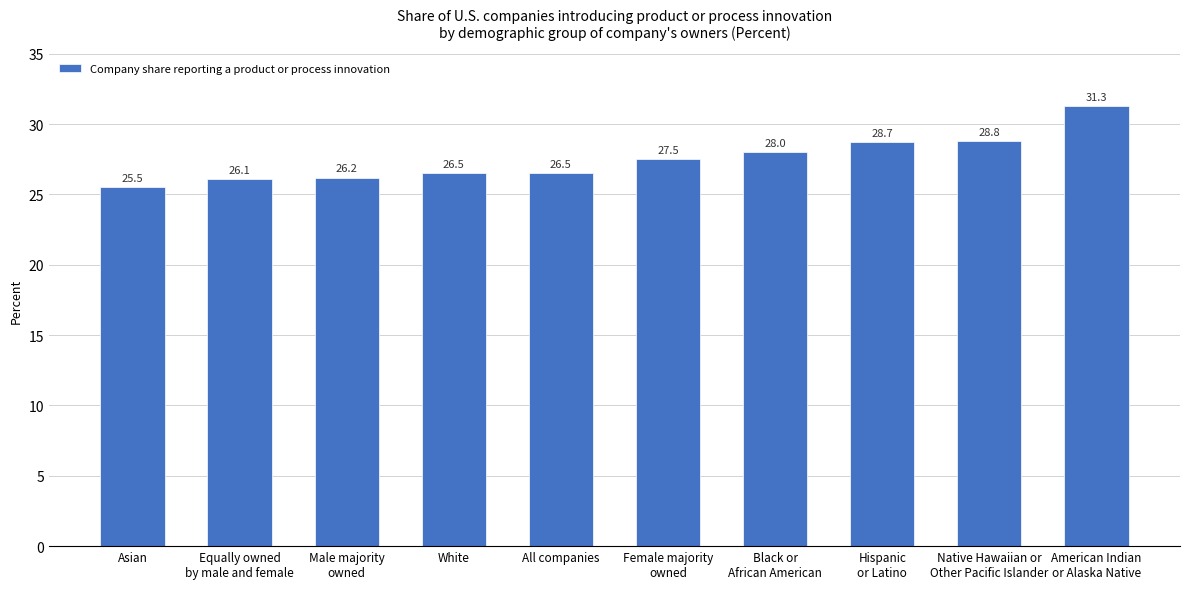

Which label corresponds to the largest value in the chart?

American Indian
or Alaska Native